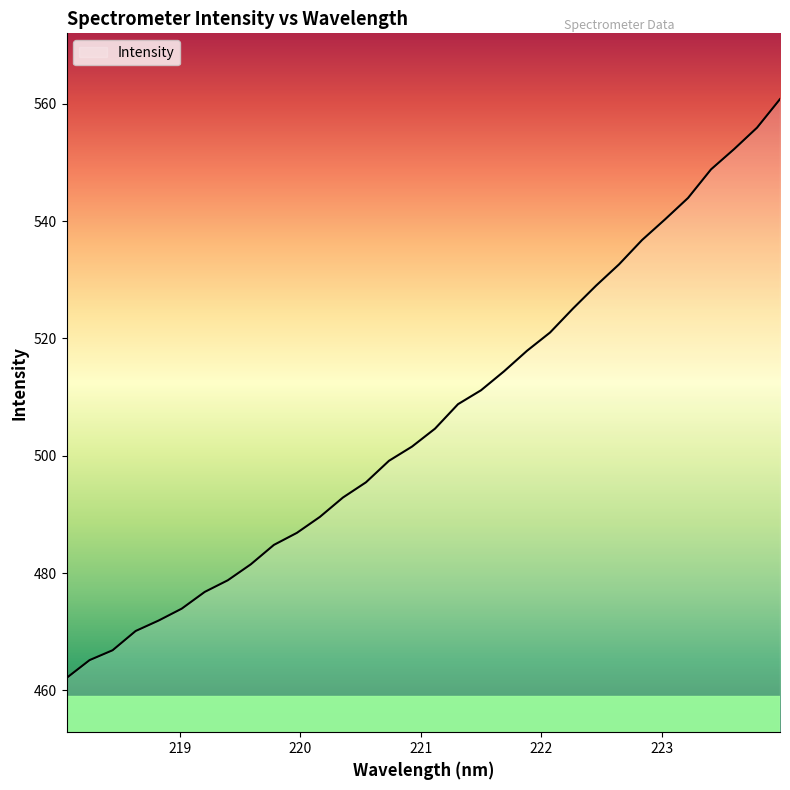

What is the difference between the maximum and minimum values?

98.7